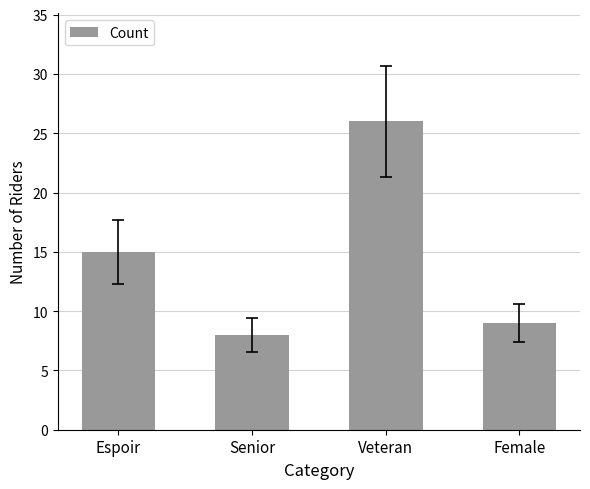

Reading left to right, list all the values displayed in this chart.

Espoir=15	Senior=8	Veteran=26	Female=9